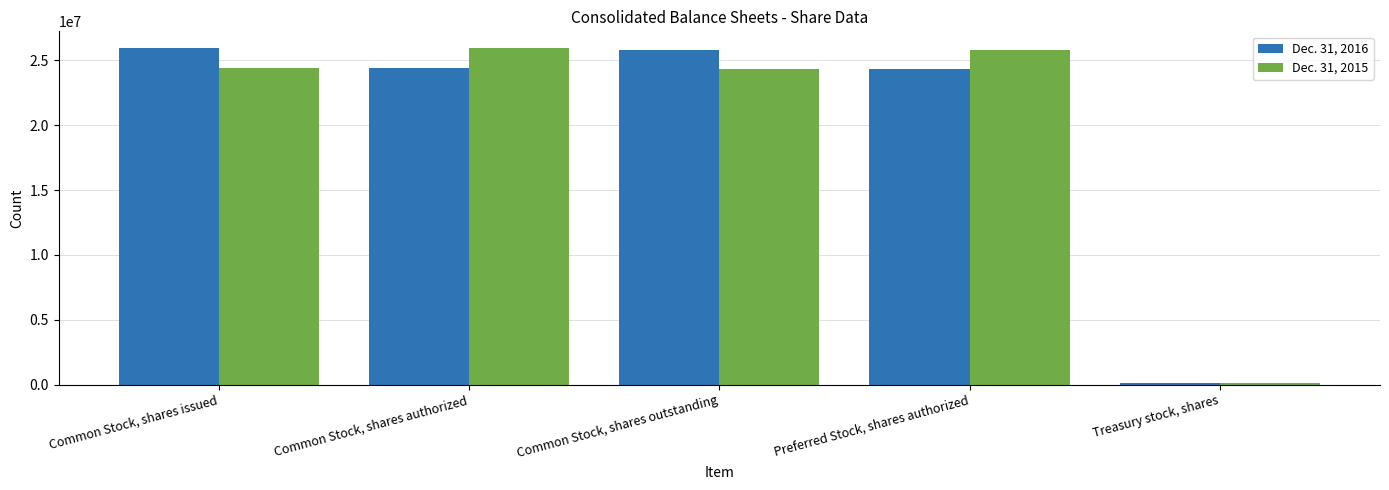

What position from the left is Preferred Stock, shares authorized?

4